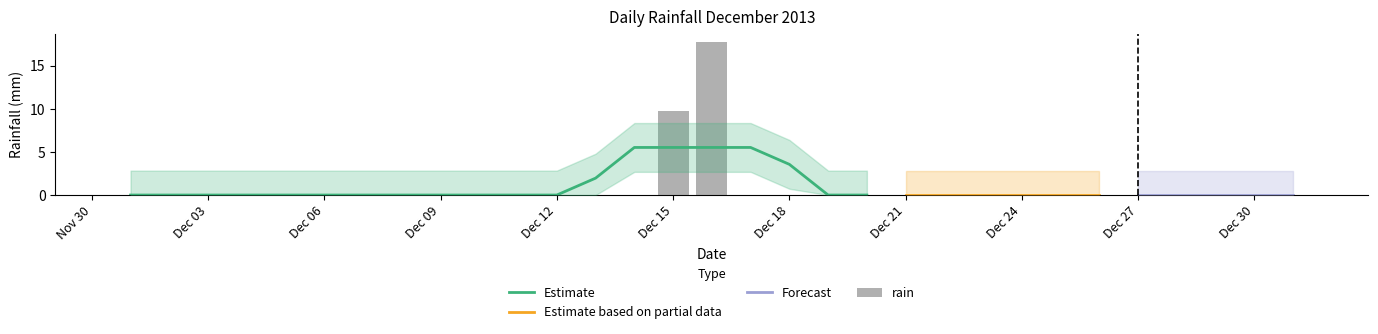

Is it true that the value at 2013-12-29 is 0.0?

True